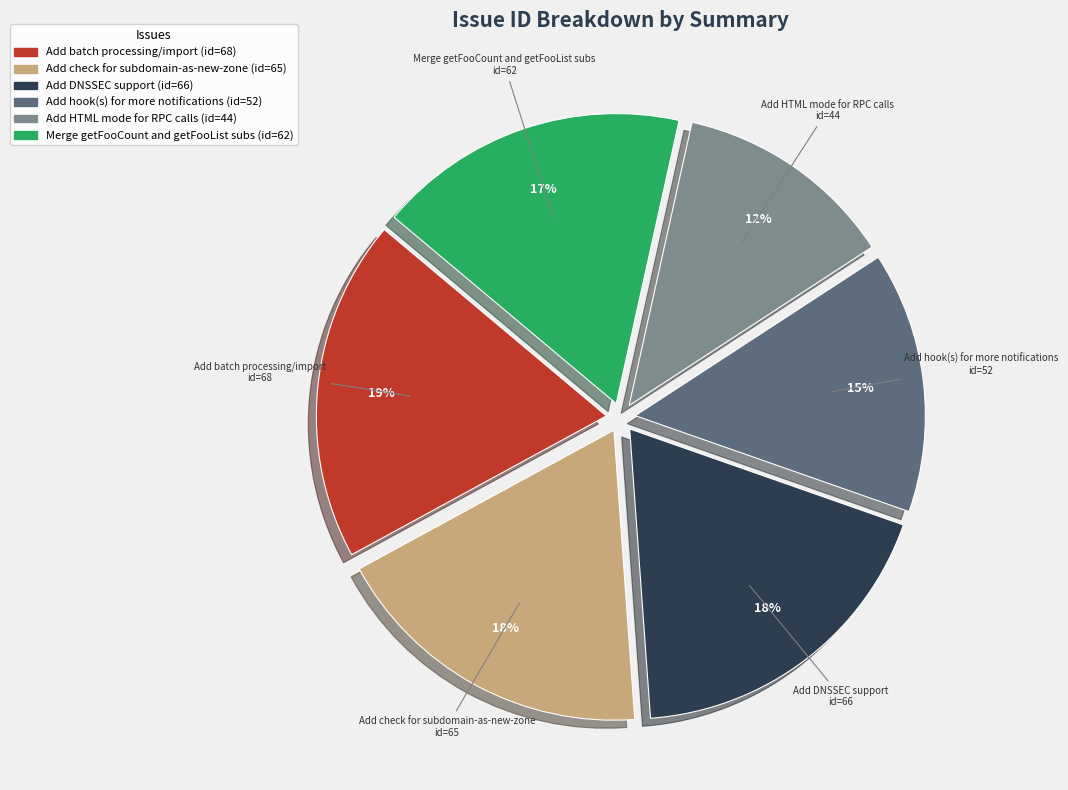

Between Add hook(s) for more notifications and Add check for subdomain-as-new-zone, which is larger?

Add check for subdomain-as-new-zone